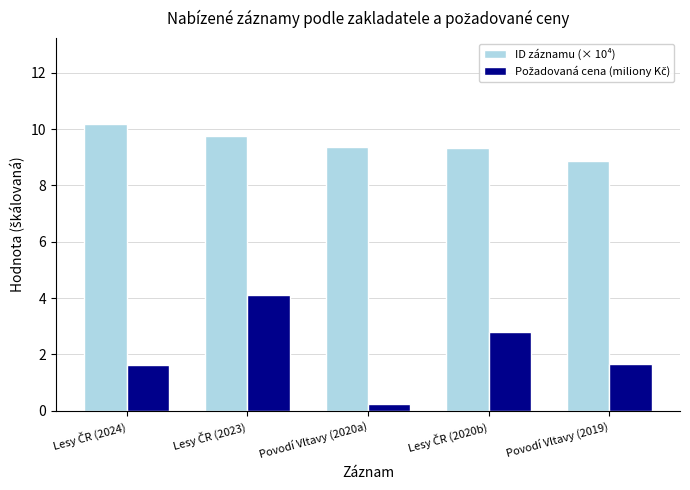

What is the difference between the maximum and second lowest values in the ID záznamu (× 10⁴) series?

0.9